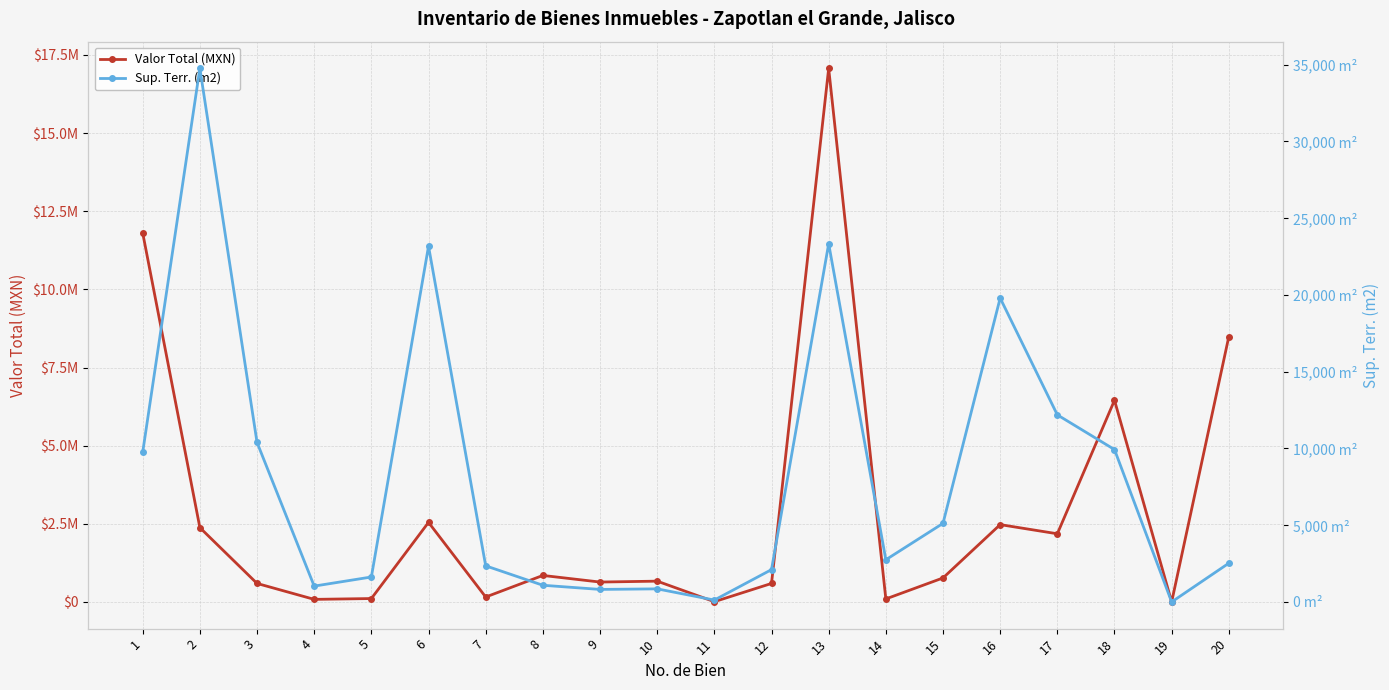

True or false: Valor Total (MXN) has a value of 11401305.2 at 18.

False